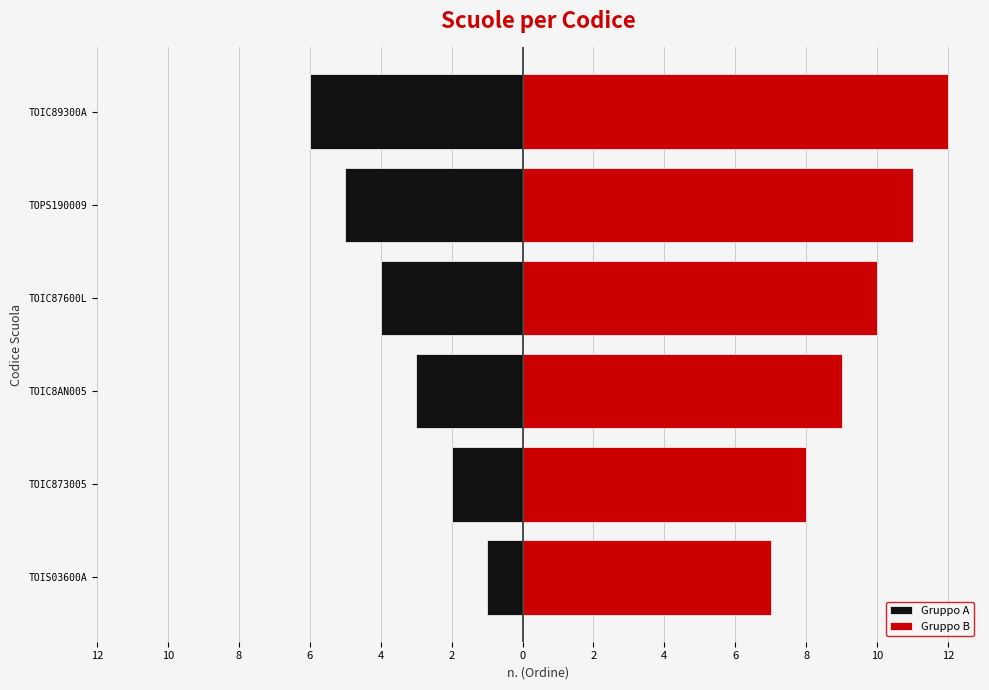

Which series has the widest spread of values?

Gruppo A